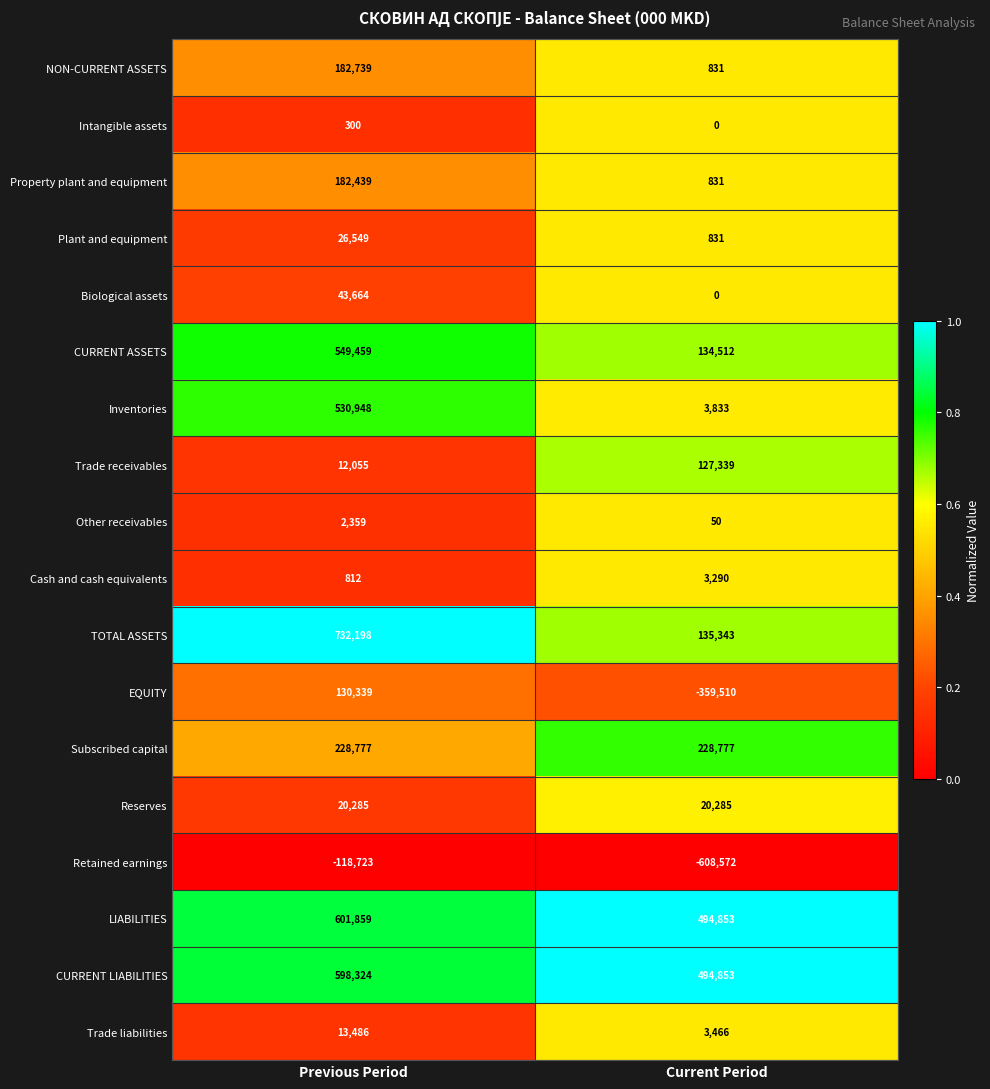

What is the maximum value for LIABILITIES?

601859